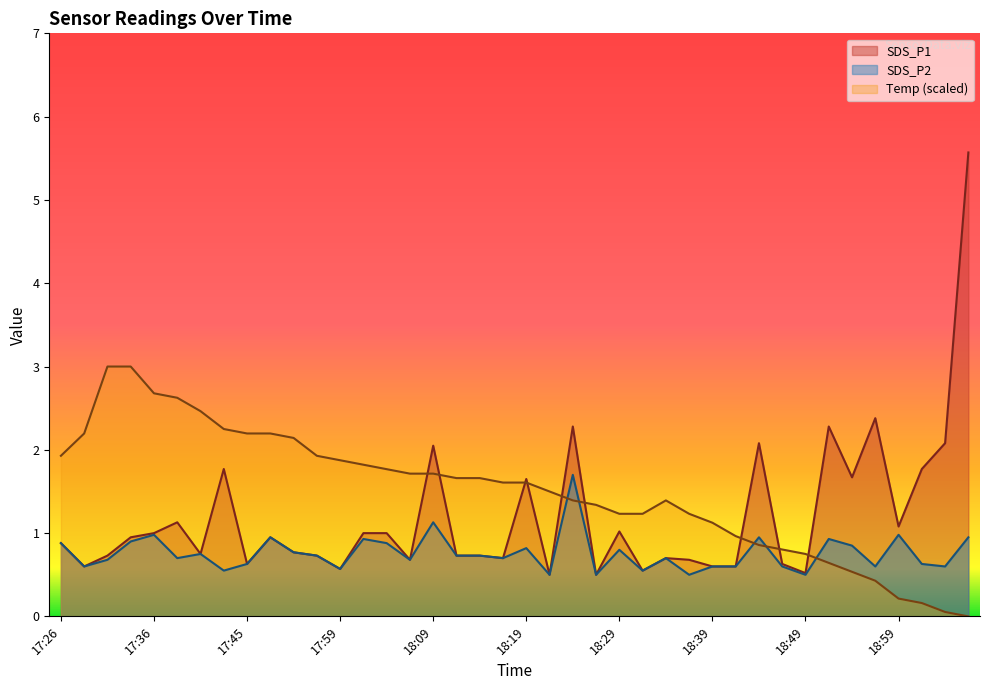

Does the chart have visible grid lines?

No